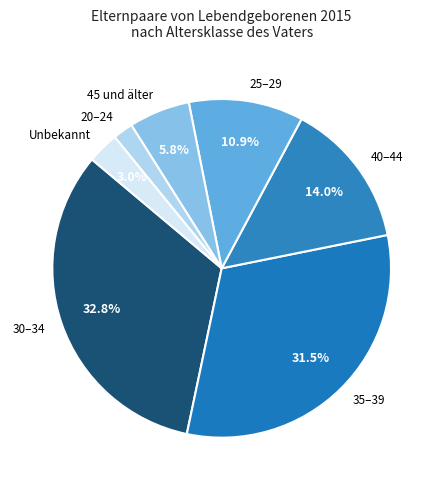

Is there any slice that represents more than half of the pie?

No